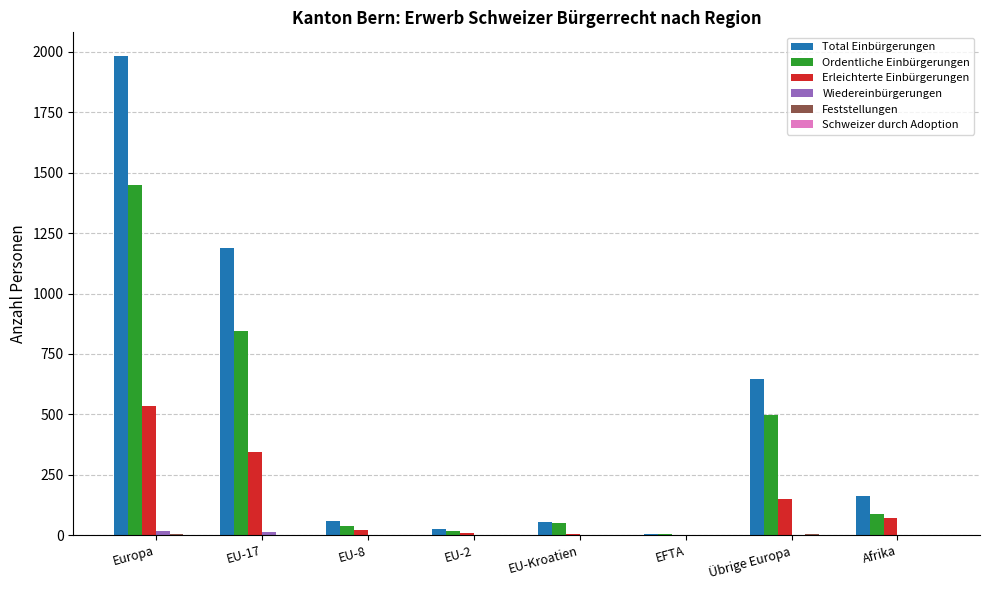

What is the sum of all Total Einbürgerungen values?

4125